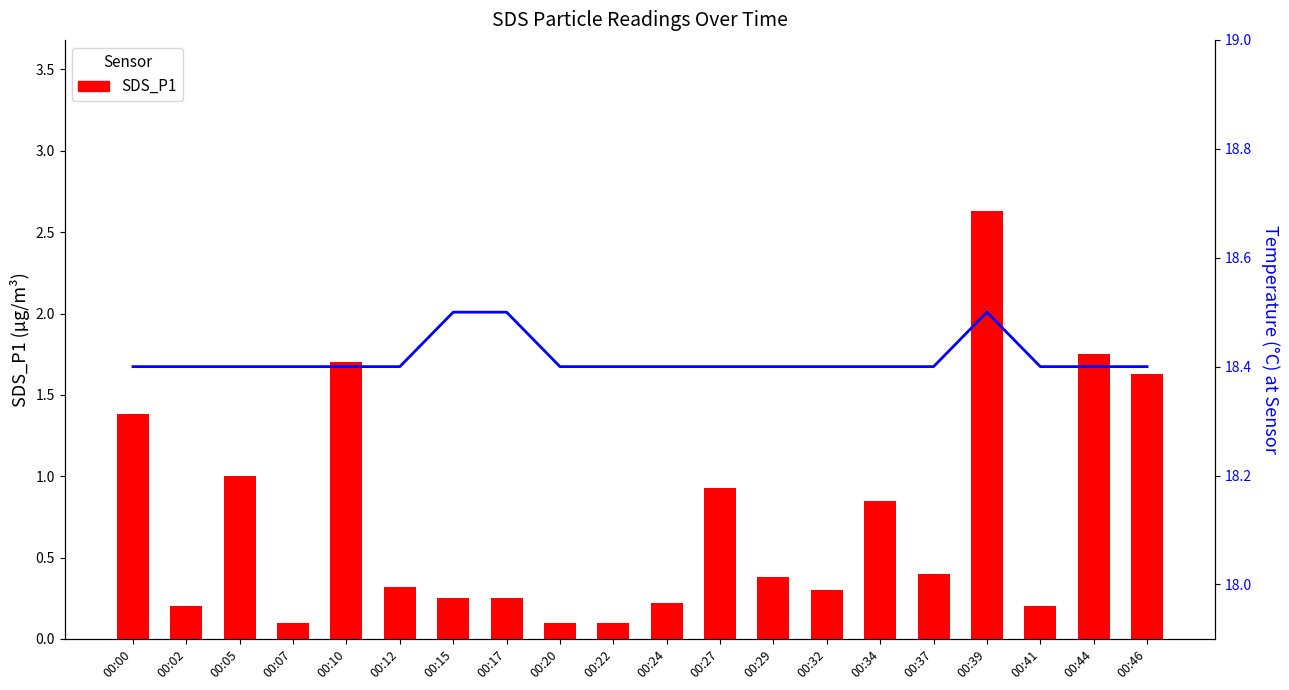

What is the value of the SDS_P1 bar at the 16th from the left?

0.4